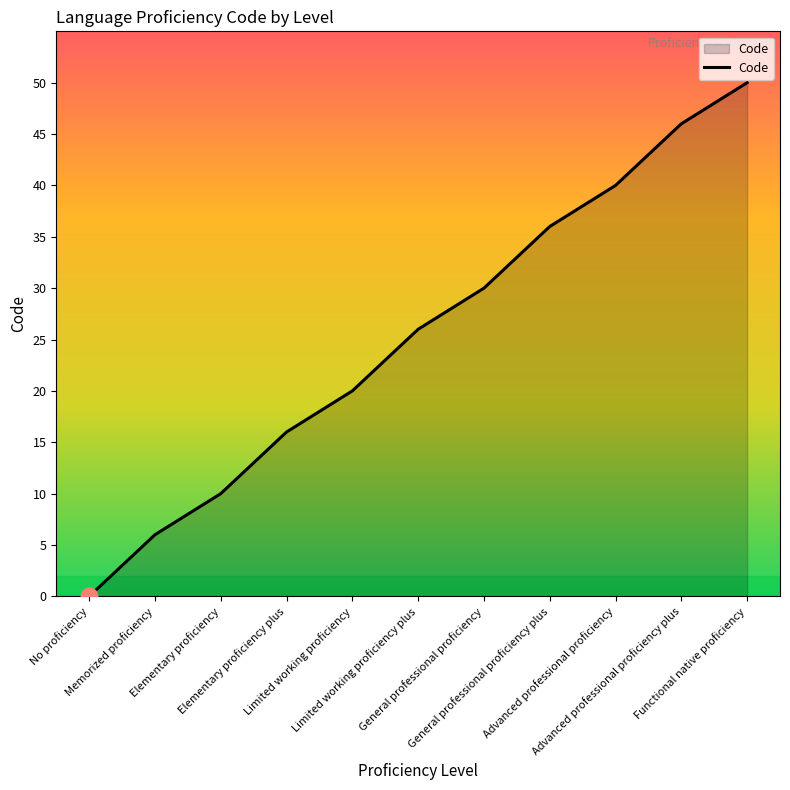

What is the average value?

25